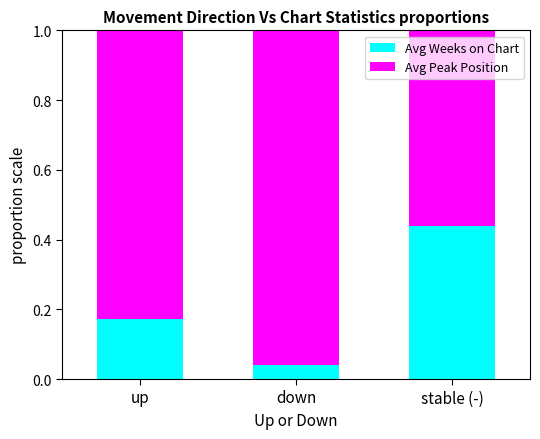

What is the sum of all Avg Peak Position values?

0.7